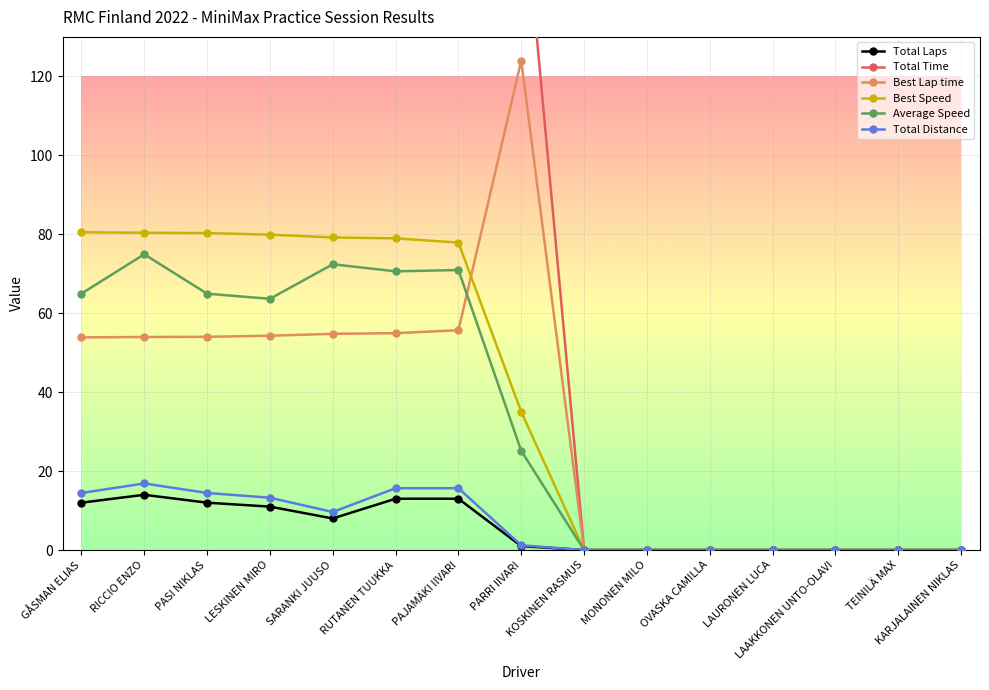

Which series has the largest range (max minus min)?

Total Time